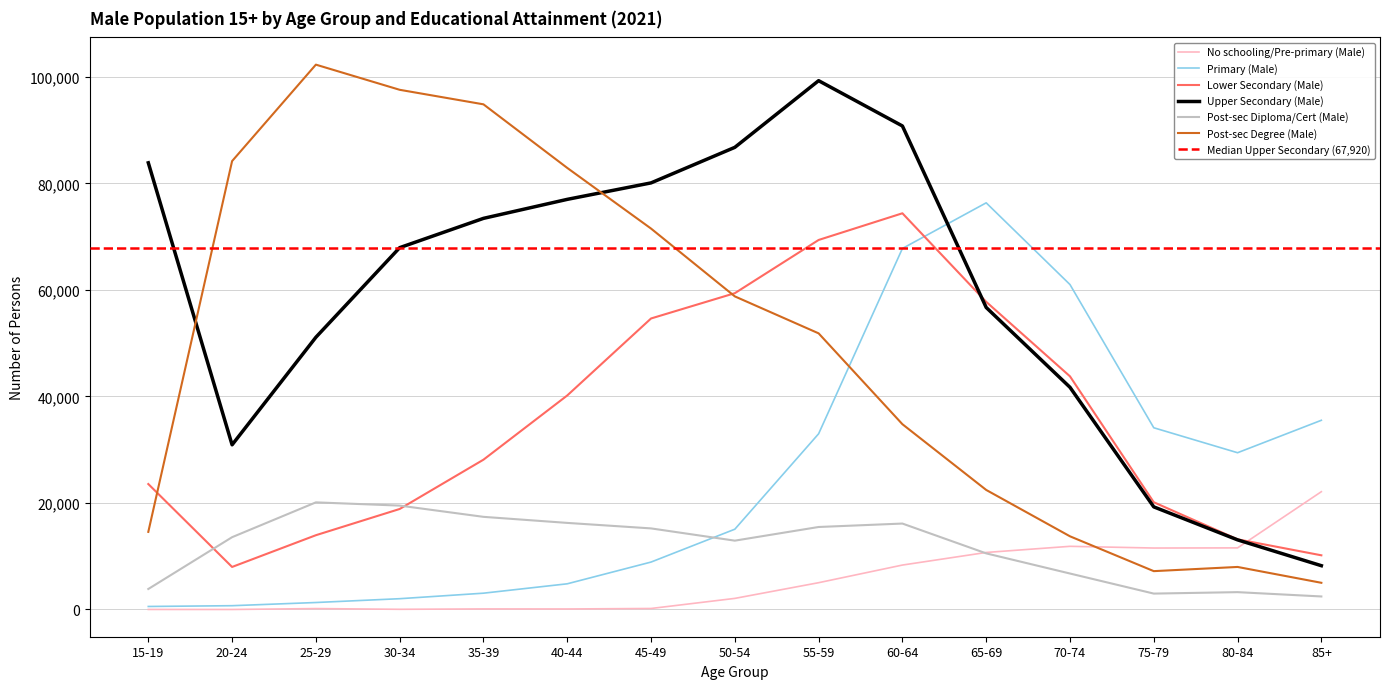

Which series changed the most between 20-24 and 25-29?

Upper Secondary (Male)